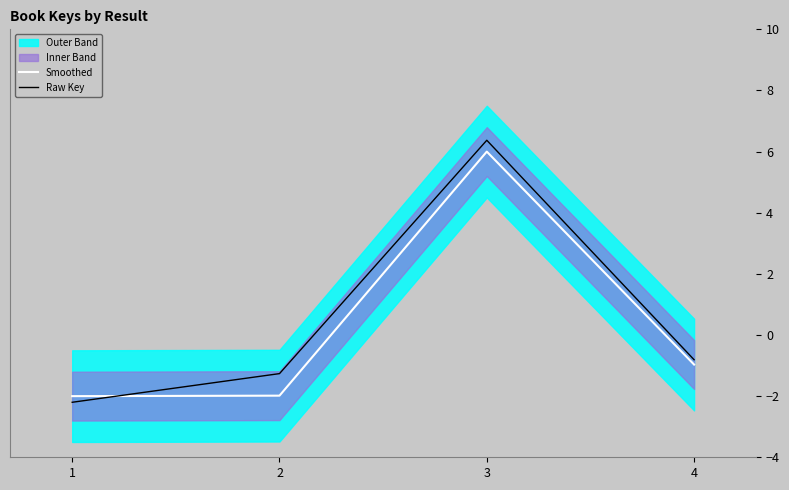

Reading left to right, what are all the values shown in this chart?

Smoothed: -2.0	-2.0	6.0	-1.0
Raw Key: -2.2	-1.3	6.4	-0.8